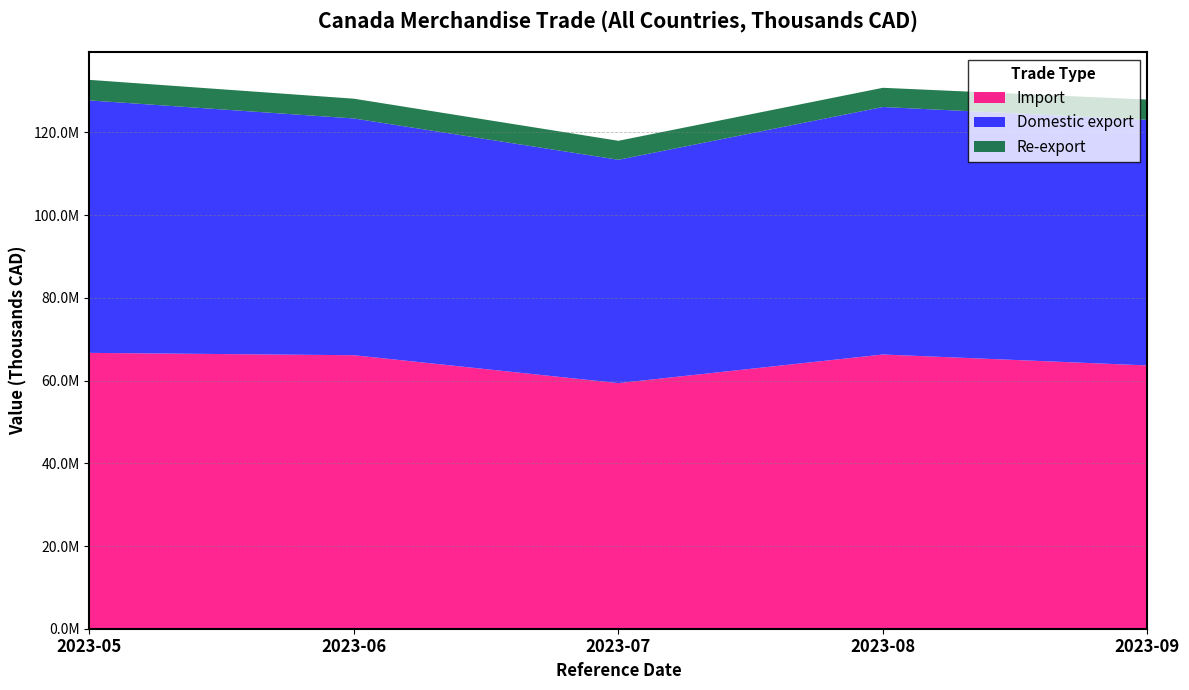

Reading left to right, transcribe all the data shown in this chart.

Import: 66697413	66130875	59383850	66305642	63657882
Domestic export: 61047881	57246227	54005364	59844696	59390574
Re-export: 4964772	4778979	4588887	4642552	4899100